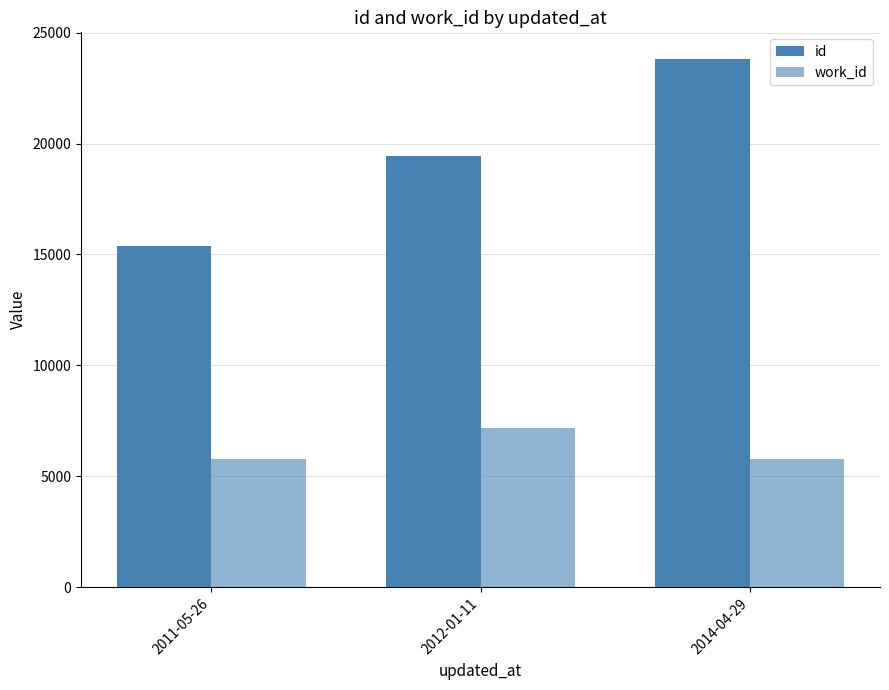

What is the minimum value shown in the chart?

5767